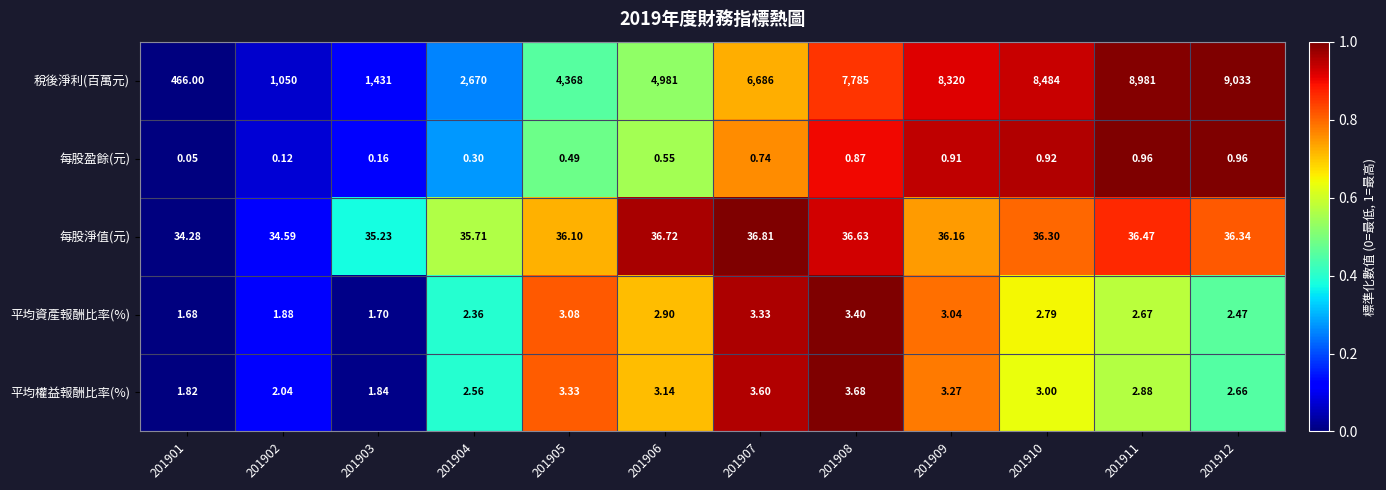

Which series has the largest total across all categories?

稅後淨利(百萬元)